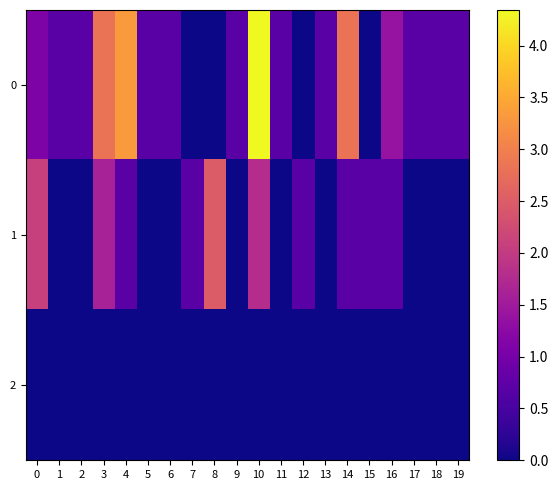

What is the maximum value shown in the chart?

4.3